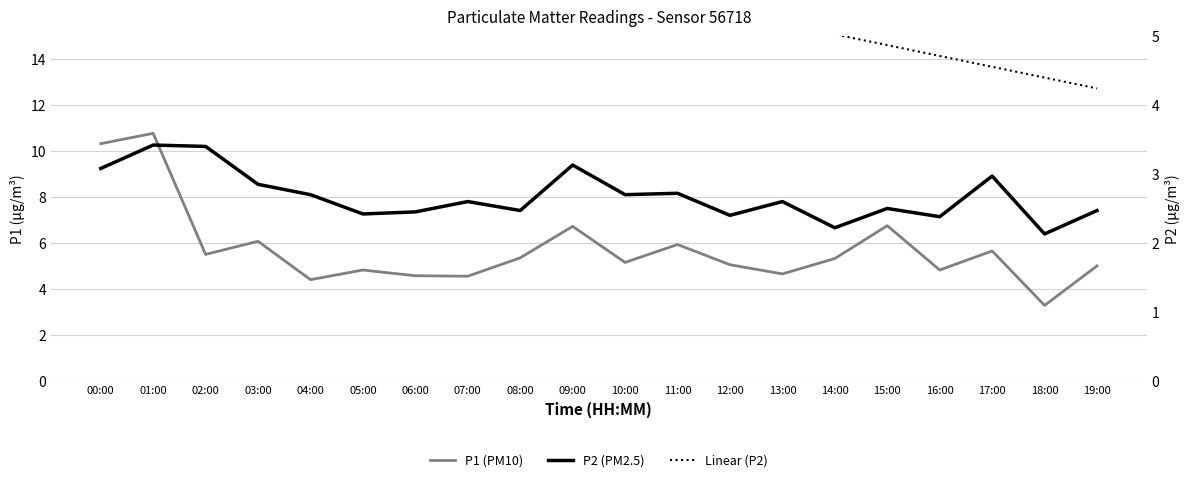

Reading left to right, what are all the values shown in this chart?

P1 (PM10): 10.3	10.8	5.5	6.1	4.4	4.8	4.6	4.5	5.3	6.7	5.2	5.9	5.0	4.7	5.3	6.8	4.8	5.7	3.3	5.0
P2 (PM2.5): 3.1	3.4	3.4	2.9	2.7	2.4	2.5	2.6	2.5	3.1	2.7	2.7	2.4	2.6	2.2	2.5	2.4	3.0	2.1	2.5
Linear (P2): 7.2	7.1	6.9	6.8	6.6	6.4	6.3	6.1	6.0	5.8	5.7	5.5	5.3	5.2	5.0	4.9	4.7	4.6	4.4	4.2